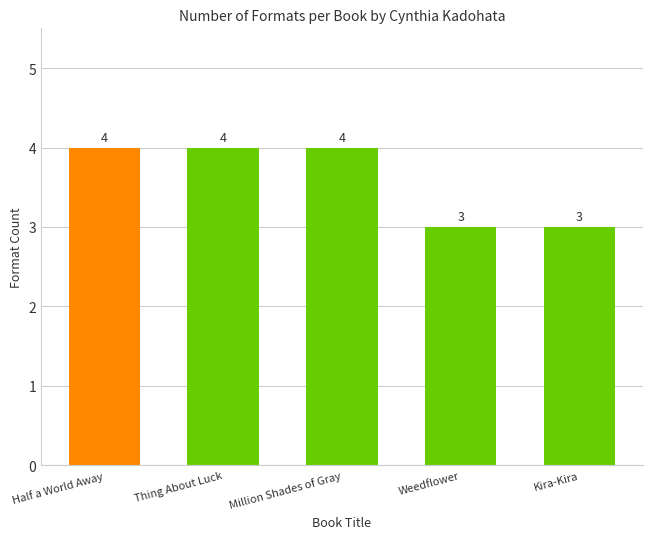

What is the change in value from Million Shades of Gray to Weedflower?

-1